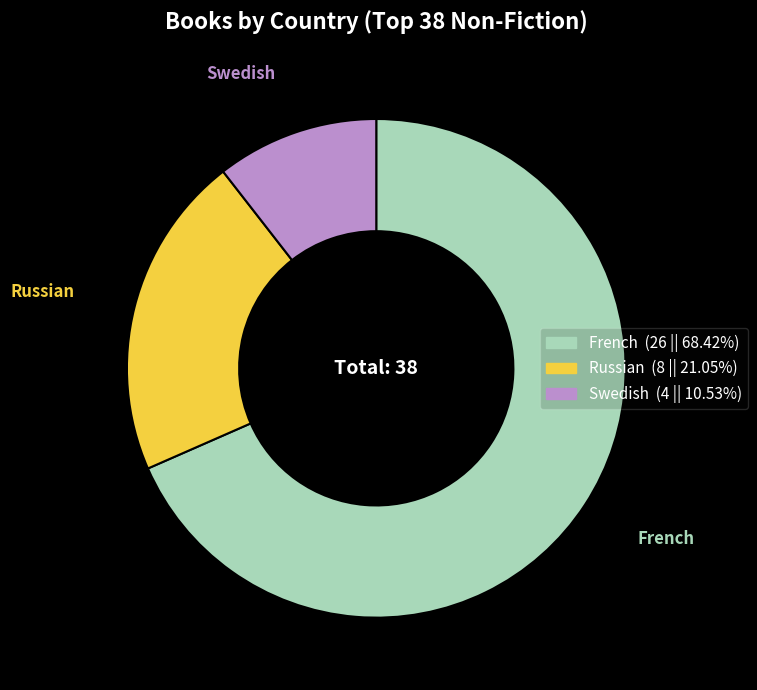

Approximately how many times larger is the value at Russian compared to French?

0.3